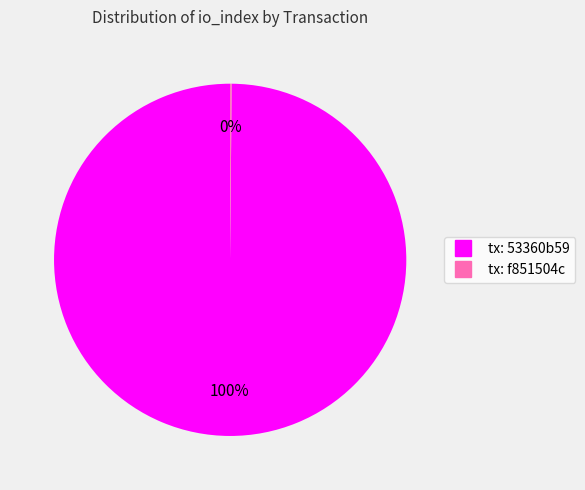

Is there any slice that represents more than half of the pie?

Yes